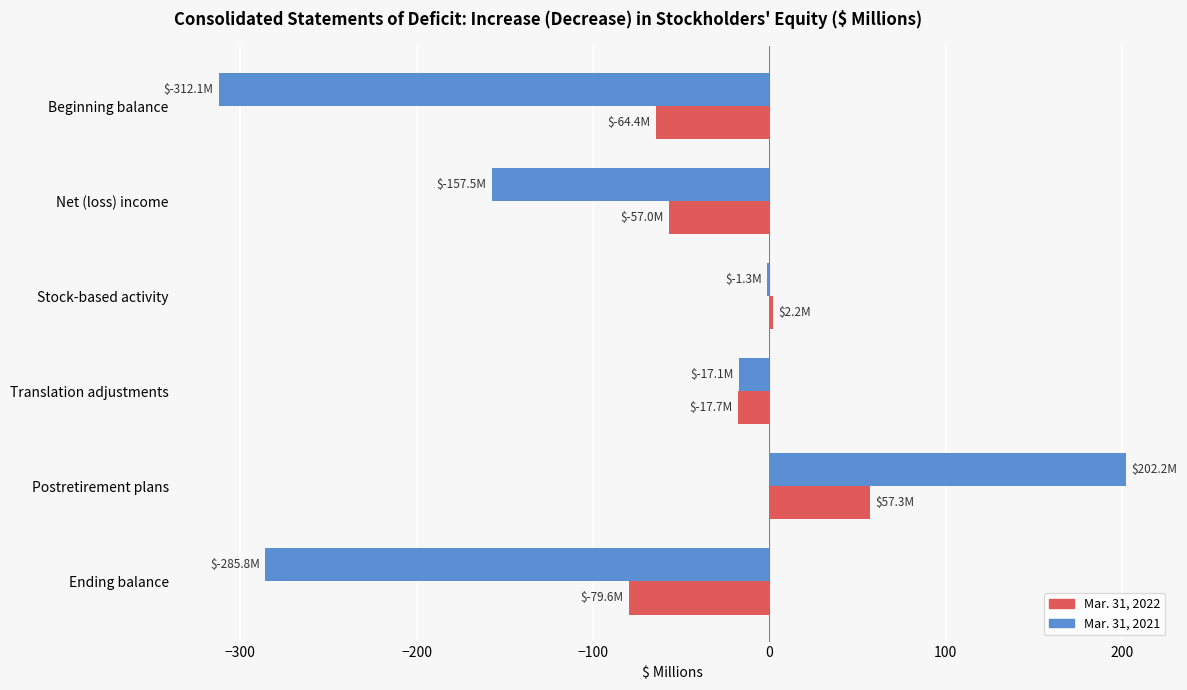

Between Translation adjustments and Postretirement plans, which series saw the biggest shift?

Mar. 31, 2021